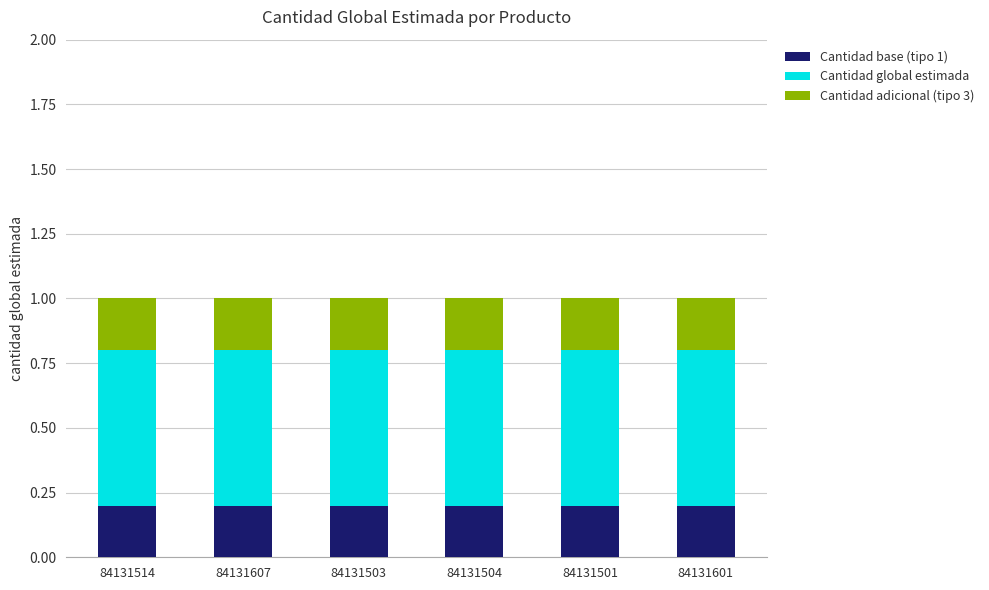

Does the chart contain any negative values?

No